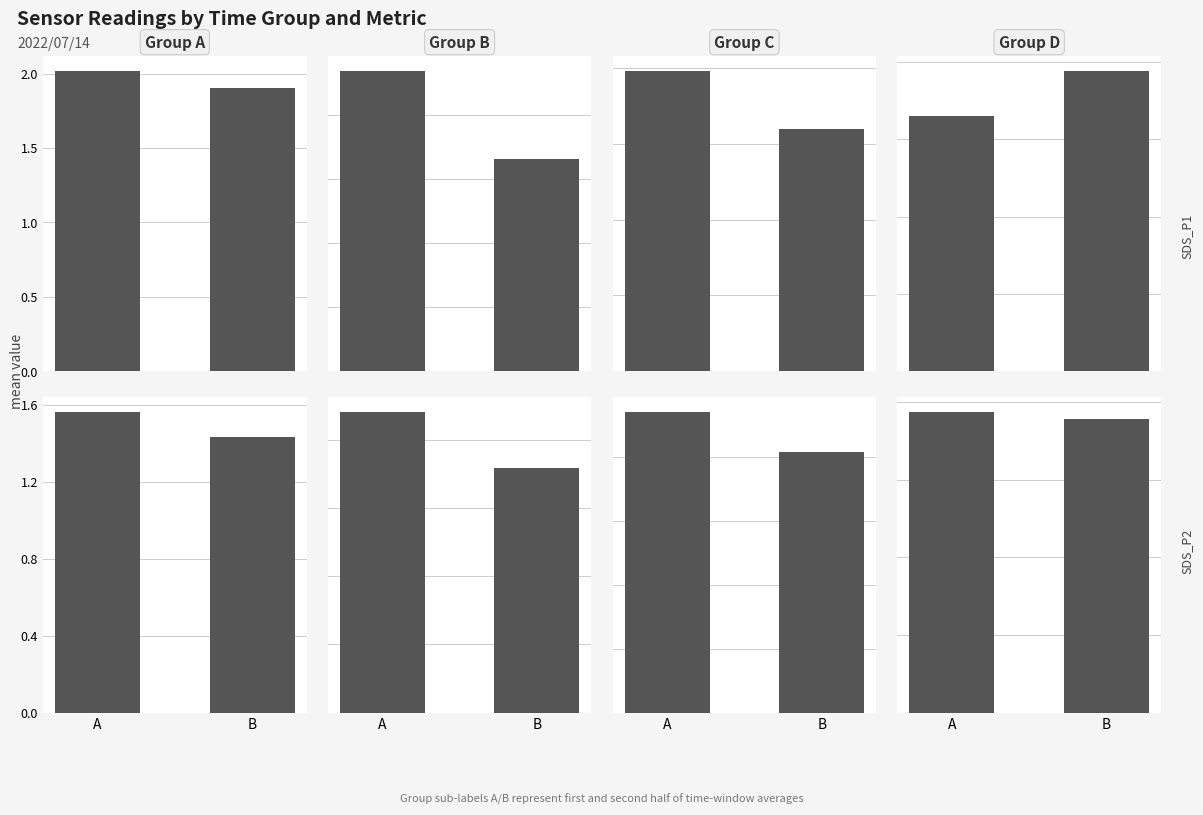

Is it true that SDS_P1 equals 3.3 at B?

False